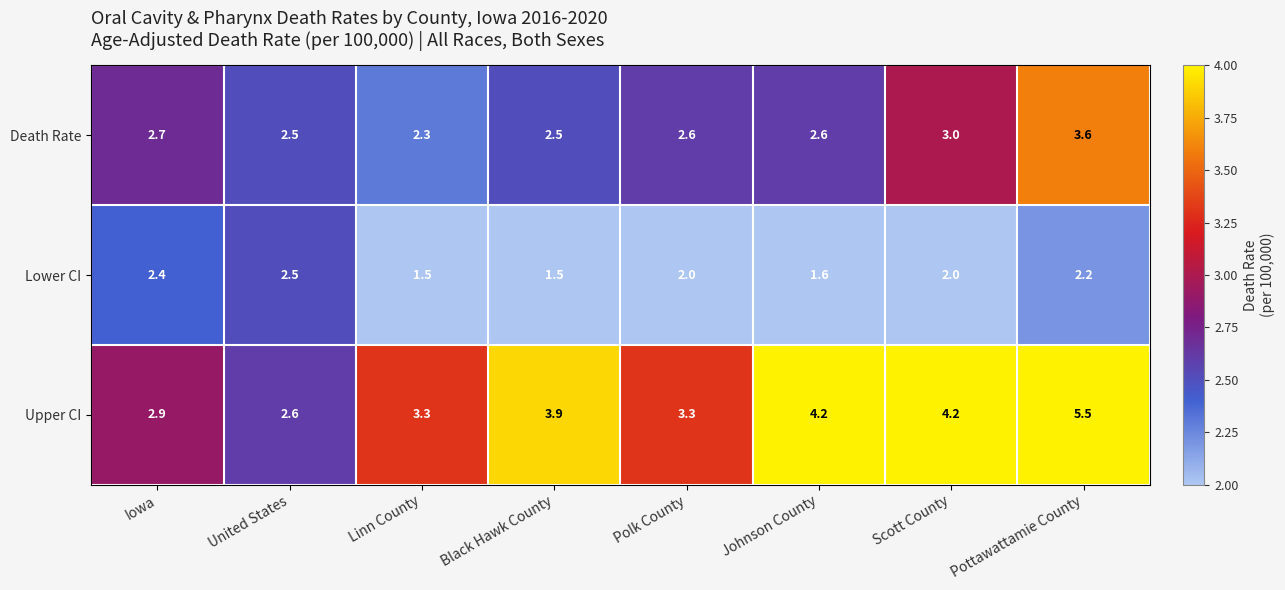

The value of Lower CI at Pottawattamie County is 2.2. True or false?

True